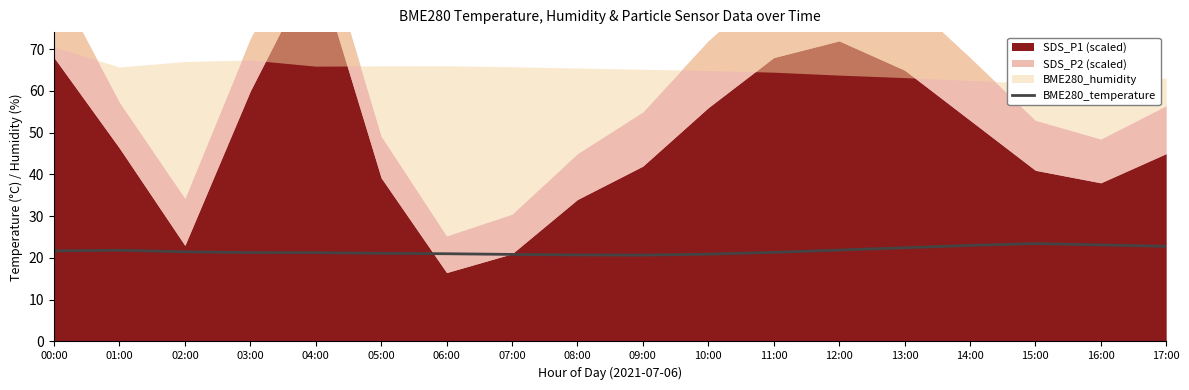

How many points are lower than both their immediate neighbors (excluding endpoints)?

1